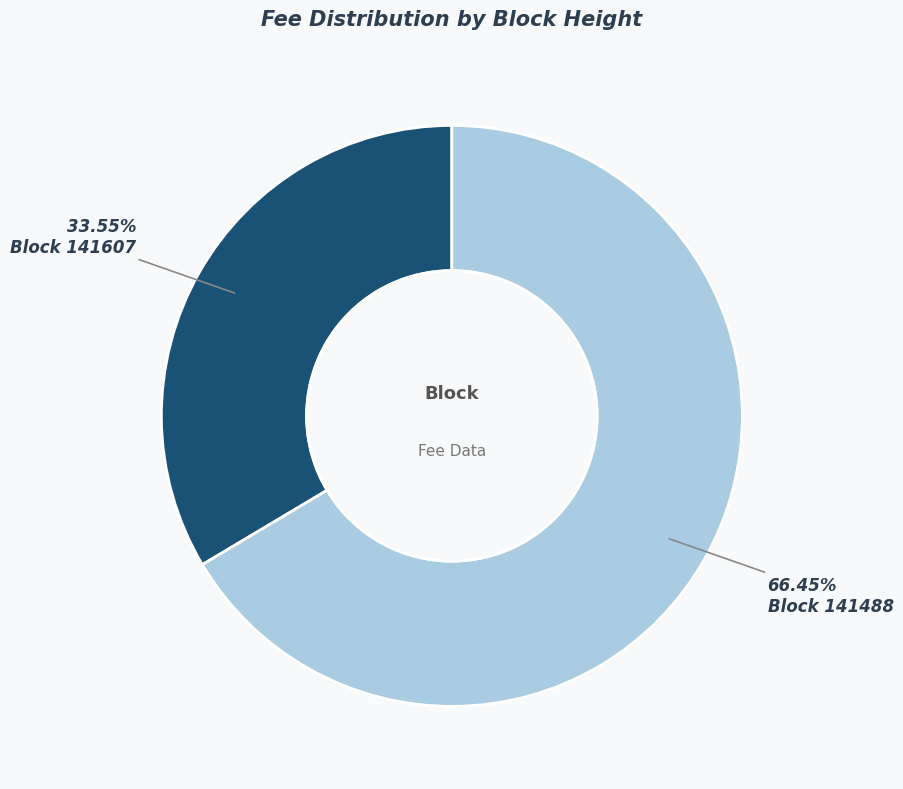

Which category has the biggest portion of the pie?

Block 141488